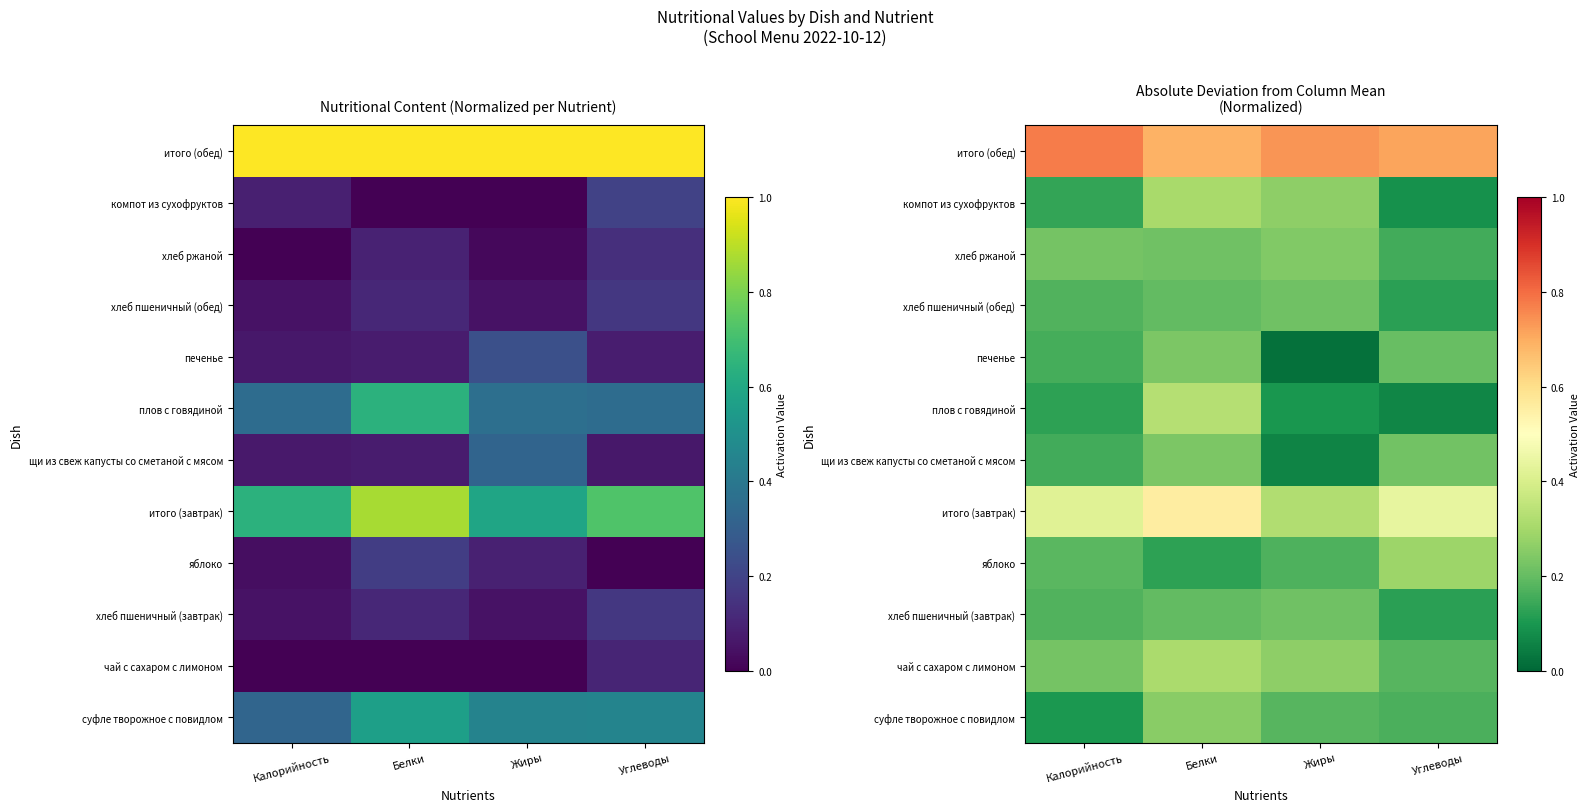

How many distinct data groups are displayed?

12